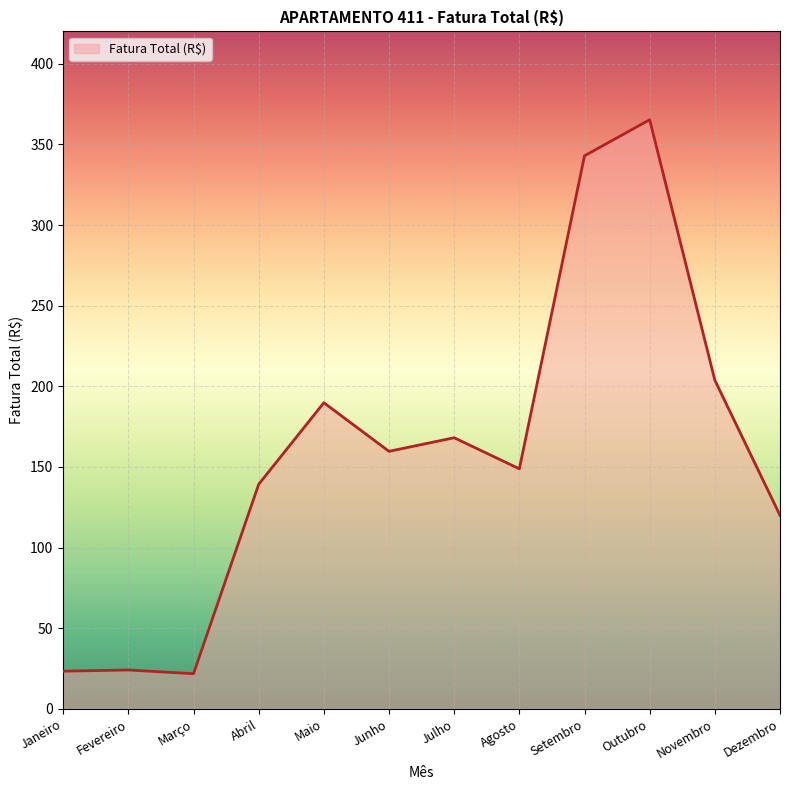

Which label corresponds to the largest value in the chart?

Outubro